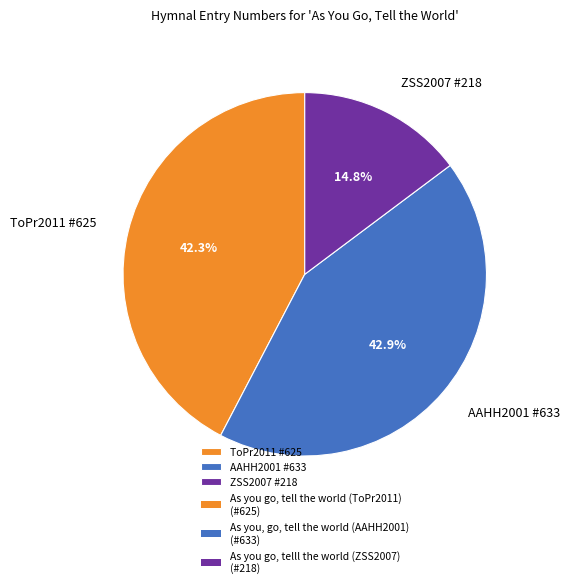

Is there a majority slice in this chart?

No